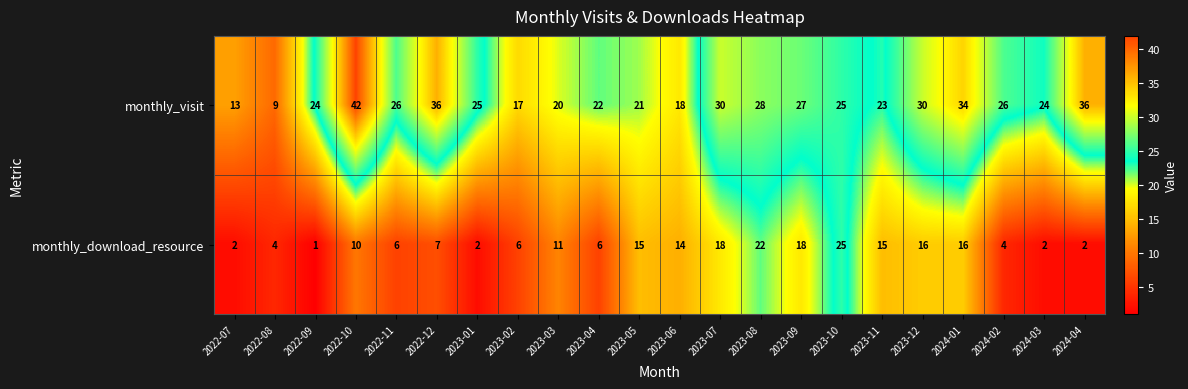

At which label does monthly_download_resource reach its peak?

2023-10